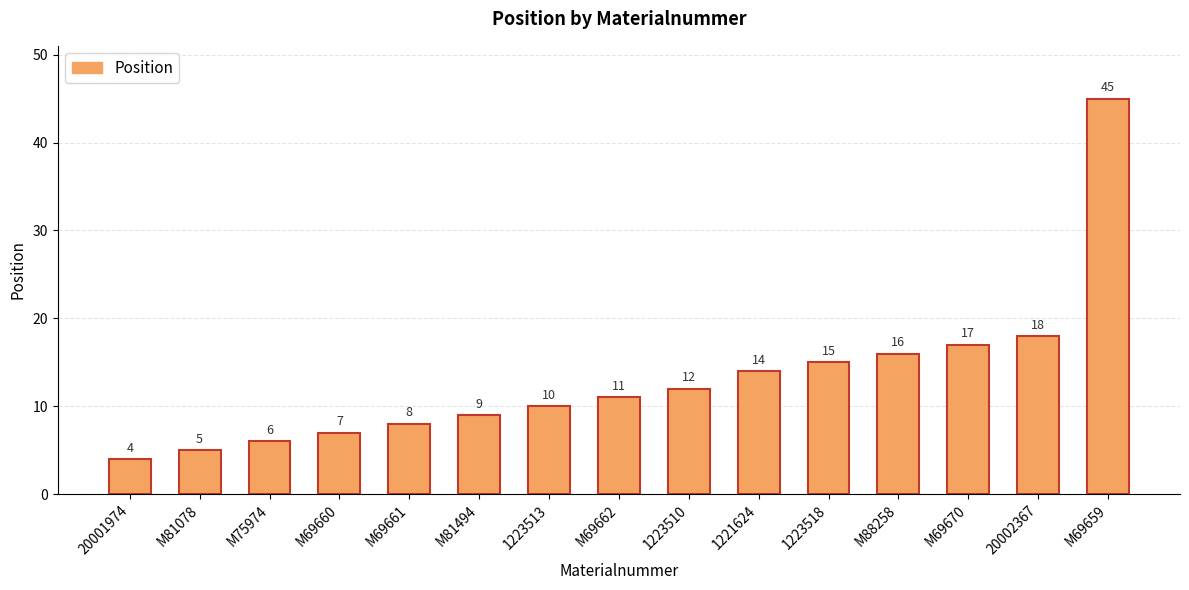

List the labels in order of value, smallest first.

20001974, M81078, M75974, M69660, M69661, M81494, 1223513, M69662, 1223510, 1221624, 1223518, M88258, M69670, 20002367, M69659